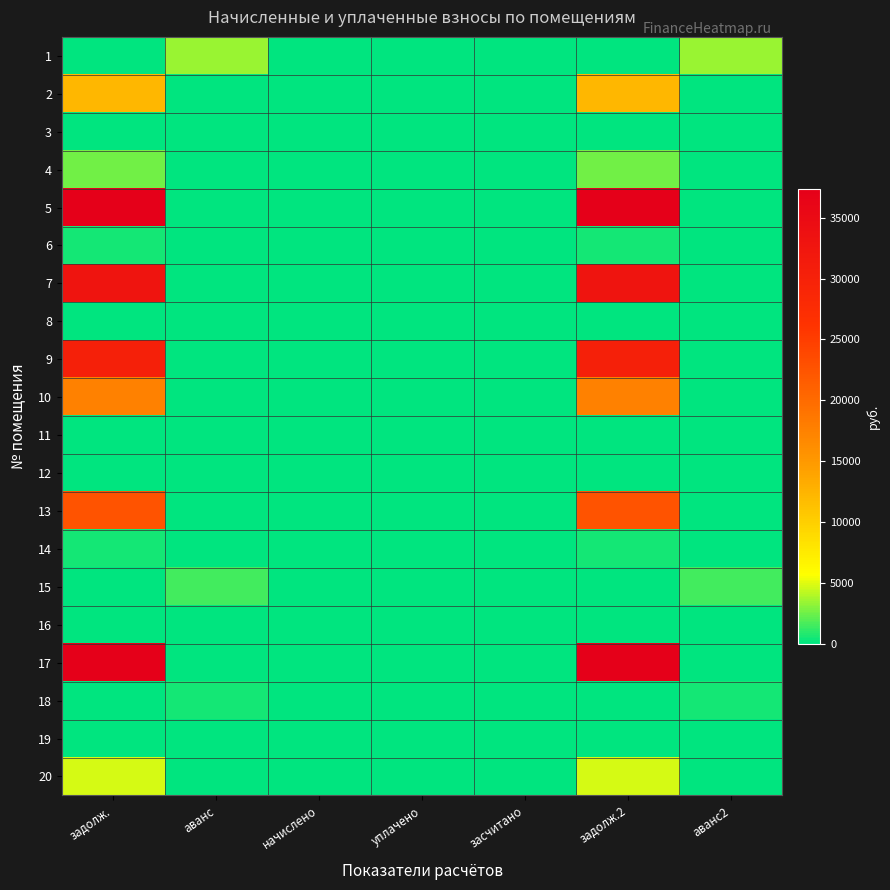

Reading left to right, list all the values displayed in this chart.

1: задолж.=0.0	аванс=3422.9	начислено=0.0	уплачено=0.0	засчитано=0.0	задолж.2=0.0	аванс2=3422.9
2: задолж.=12214.4	аванс=0.0	начислено=0.0	уплачено=0.0	засчитано=0.0	задолж.2=12214.4	аванс2=0.0
3: задолж.=0.0	аванс=0.0	начислено=0.0	уплачено=0.0	засчитано=0.0	задолж.2=0.0	аванс2=0.0
4: задолж.=2535.6	аванс=0.0	начислено=0.0	уплачено=0.0	засчитано=0.0	задолж.2=2535.6	аванс2=0.0
5: задолж.=37390.5	аванс=0.0	начислено=0.0	уплачено=0.0	засчитано=0.0	задолж.2=37390.5	аванс2=0.0
6: задолж.=513.1	аванс=0.0	начислено=0.0	уплачено=0.0	засчитано=0.0	задолж.2=513.1	аванс2=0.0
7: задолж.=32923.1	аванс=0.0	начислено=0.0	уплачено=0.0	засчитано=0.0	задолж.2=32923.1	аванс2=0.0
8: задолж.=0.0	аванс=0.0	начислено=0.0	уплачено=0.0	засчитано=0.0	задолж.2=0.0	аванс2=0.0
9: задолж.=30173.6	аванс=0.0	начислено=0.0	уплачено=0.0	засчитано=0.0	задолж.2=30173.6	аванс2=0.0
10: задолж.=17660.6	аванс=0.0	начислено=0.0	уплачено=0.0	засчитано=0.0	задолж.2=17660.6	аванс2=0.0
11: задолж.=0.0	аванс=0.0	начислено=0.0	уплачено=0.0	засчитано=0.0	задолж.2=0.0	аванс2=0.0
12: задолж.=0.0	аванс=0.0	начислено=0.0	уплачено=0.0	засчитано=0.0	задолж.2=0.0	аванс2=0.0
13: задолж.=22576.4	аванс=0.0	начислено=0.0	уплачено=0.0	засчитано=0.0	задолж.2=22576.4	аванс2=0.0
14: задолж.=514.6	аванс=0.0	начислено=0.0	уплачено=0.0	засчитано=0.0	задолж.2=514.6	аванс2=0.0
15: задолж.=0.0	аванс=1547.9	начислено=0.0	уплачено=0.0	засчитано=0.0	задолж.2=0.0	аванс2=1547.9
16: задолж.=0.0	аванс=0.0	начислено=0.0	уплачено=0.0	засчитано=0.0	задолж.2=0.0	аванс2=0.0
17: задолж.=37304.0	аванс=0.0	начислено=0.0	уплачено=0.0	засчитано=0.0	задолж.2=37304.0	аванс2=0.0
18: задолж.=0.0	аванс=513.9	начислено=0.0	уплачено=0.0	засчитано=0.0	задолж.2=0.0	аванс2=513.9
19: задолж.=0.0	аванс=0.0	начислено=0.0	уплачено=0.0	засчитано=0.0	задолж.2=0.0	аванс2=0.0
20: задолж.=4749.9	аванс=0.0	начислено=0.0	уплачено=0.0	засчитано=0.0	задолж.2=4749.9	аванс2=0.0